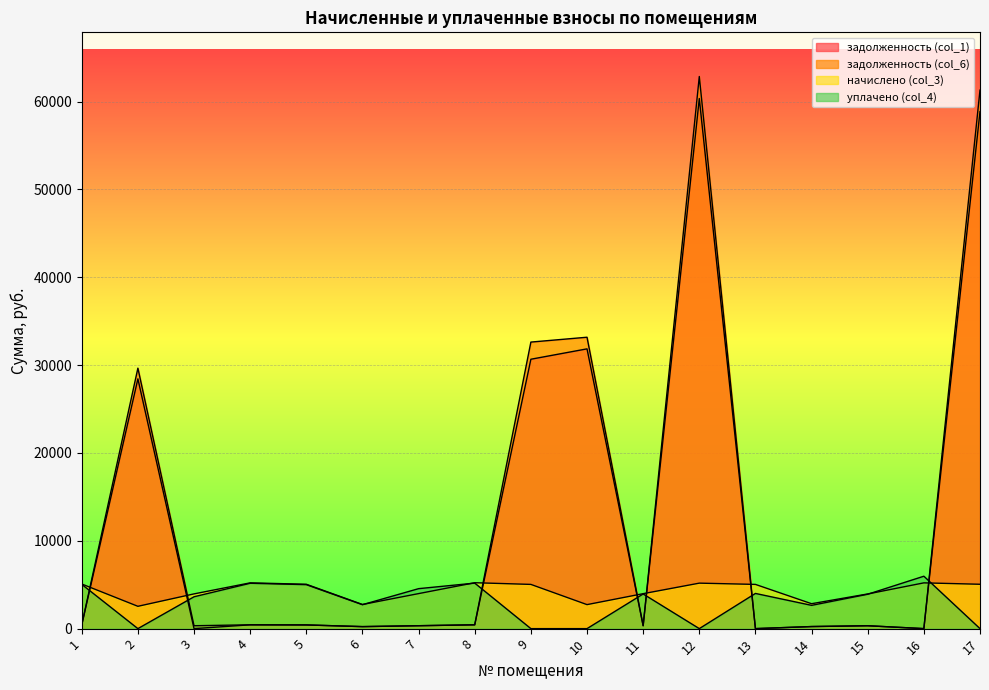

Reading left to right, transcribe all the data shown in this chart.

задолженность (col_1): 1=423.6	2=28437.1	3=0.0	4=434.2	5=420.9	6=229.1	7=332.3	8=435.6	9=30670.5	10=31852.2	11=331.7	12=60351.6	13=0.0	14=236.4	15=329.0	16=0.0	17=58861.5
задолженность (col_6): 1=423.6	2=29655.3	3=329.7	4=434.2	5=420.9	6=229.1	7=332.3	8=435.6	9=32624.3	10=33176.3	11=331.7	12=62860.4	13=0.0	14=236.4	15=329.0	16=0.0	17=61308.3
начислено (col_3): 1=5083.0	2=2541.5	3=3956.0	4=5210.8	5=5050.9	6=2749.2	7=3988.0	8=5226.7	9=5035.0	10=2733.2	11=3980.0	12=5178.8	13=5035.0	14=2837.2	15=3948.0	16=5210.8	17=5050.9
уплачено (col_4): 1=5039.7	2=0.0	3=3626.4	4=5166.4	5=5007.9	6=2725.8	7=4550.8	8=5182.2	9=0.0	10=0.0	11=3946.2	12=0.0	13=4006.8	14=2650.6	15=3914.4	16=5967.0	17=0.0